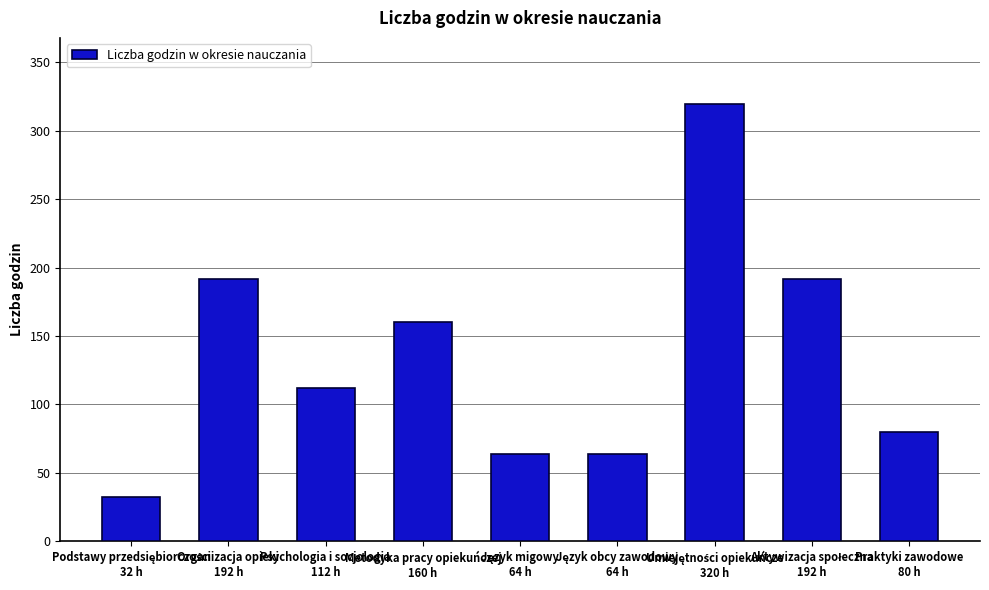

What is the smallest value displayed?

32